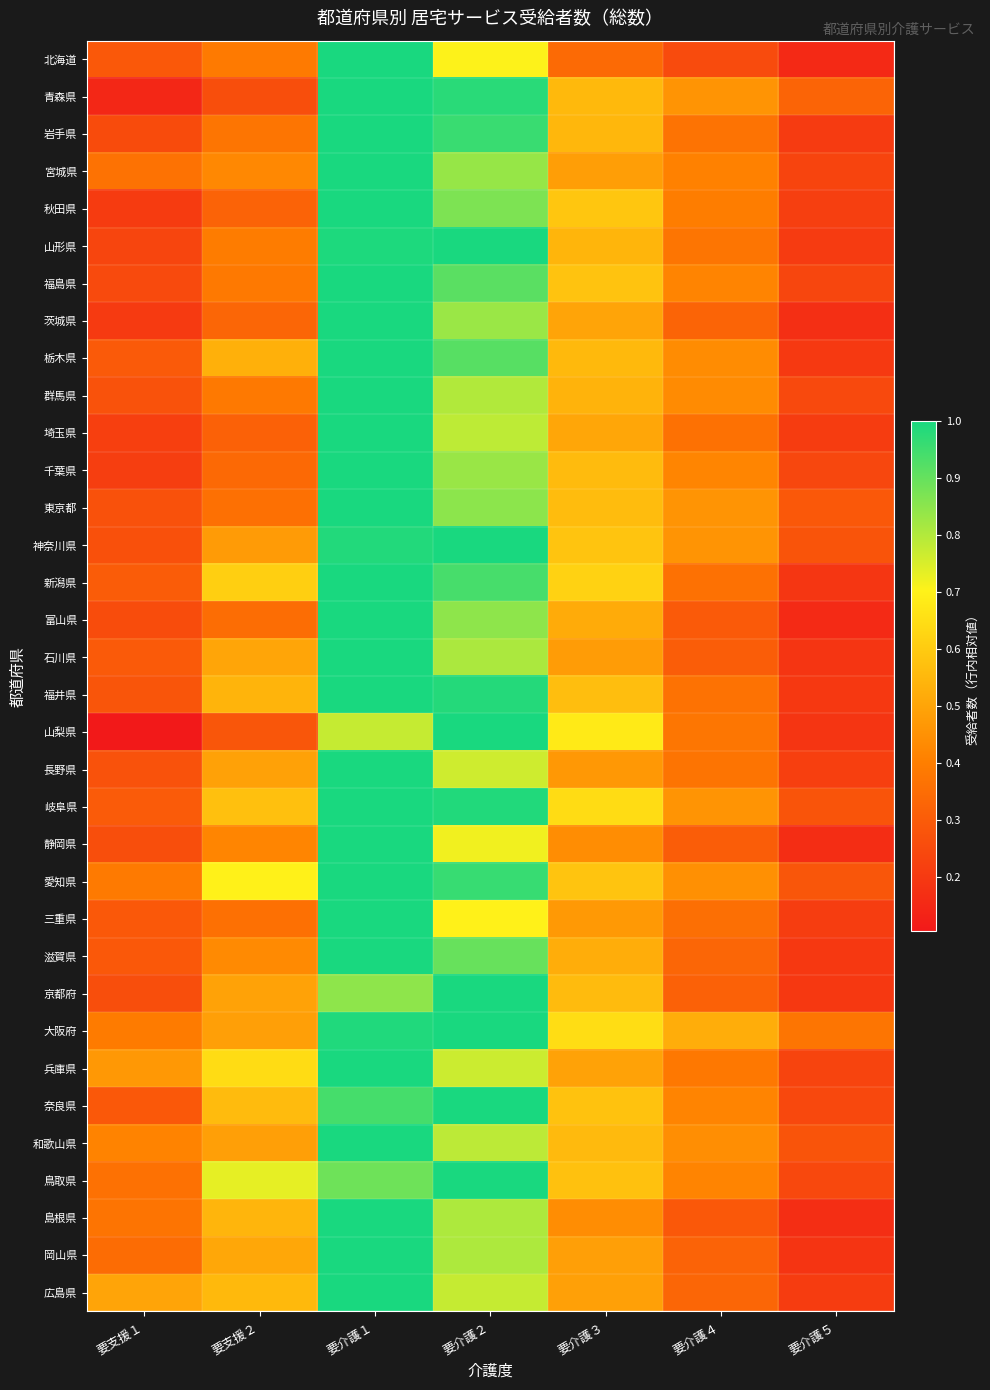

Reading left to right, transcribe all the data shown in this chart.

北海道: 要支援１=0.3	要支援２=0.4	要介護１=1.0	要介護２=0.7	要介護３=0.3	要介護４=0.3	要介護５=0.2
青森県: 要支援１=0.1	要支援２=0.3	要介護１=1.0	要介護２=1.0	要介護３=0.6	要介護４=0.5	要介護５=0.3
岩手県: 要支援１=0.3	要支援２=0.4	要介護１=1.0	要介護２=1.0	要介護３=0.6	要介護４=0.4	要介護５=0.2
宮城県: 要支援１=0.4	要支援２=0.4	要介護１=1.0	要介護２=0.8	要介護３=0.5	要介護４=0.4	要介護５=0.2
秋田県: 要支援１=0.2	要支援２=0.3	要介護１=1.0	要介護２=0.9	要介護３=0.6	要介護４=0.4	要介護５=0.2
山形県: 要支援１=0.2	要支援２=0.4	要介護１=1.0	要介護２=1.0	要介護３=0.5	要介護４=0.4	要介護５=0.2
福島県: 要支援１=0.2	要支援２=0.4	要介護１=1.0	要介護２=0.9	要介護３=0.6	要介護４=0.4	要介護５=0.2
茨城県: 要支援１=0.2	要支援２=0.3	要介護１=1.0	要介護２=0.8	要介護３=0.5	要介護４=0.3	要介護５=0.2
栃木県: 要支援１=0.3	要支援２=0.5	要介護１=1.0	要介護２=0.9	要介護３=0.6	要介護４=0.4	要介護５=0.2
群馬県: 要支援１=0.3	要支援２=0.4	要介護１=1.0	要介護２=0.8	要介護３=0.5	要介護４=0.4	要介護５=0.2
埼玉県: 要支援１=0.2	要支援２=0.3	要介護１=1.0	要介護２=0.8	要介護３=0.5	要介護４=0.4	要介護５=0.2
千葉県: 要支援１=0.2	要支援２=0.3	要介護１=1.0	要介護２=0.8	要介護３=0.6	要介護４=0.4	要介護５=0.2
東京都: 要支援１=0.3	要支援２=0.4	要介護１=1.0	要介護２=0.9	要介護３=0.6	要介護４=0.5	要介護５=0.3
神奈川県: 要支援１=0.3	要支援２=0.5	要介護１=1.0	要介護２=1.0	要介護３=0.6	要介護４=0.5	要介護５=0.3
新潟県: 要支援１=0.3	要支援２=0.6	要介護１=1.0	要介護２=0.9	要介護３=0.6	要介護４=0.4	要介護５=0.2
富山県: 要支援１=0.3	要支援２=0.4	要介護１=1.0	要介護２=0.8	要介護３=0.5	要介護４=0.3	要介護５=0.2
石川県: 要支援１=0.3	要支援２=0.5	要介護１=1.0	要介護２=0.8	要介護３=0.5	要介護４=0.3	要介護５=0.2
福井県: 要支援１=0.3	要支援２=0.5	要介護１=1.0	要介護２=1.0	要介護３=0.6	要介護４=0.4	要介護５=0.2
山梨県: 要支援１=0.1	要支援２=0.3	要介護１=0.8	要介護２=1.0	要介護３=0.7	要介護４=0.4	要介護５=0.2
長野県: 要支援１=0.3	要支援２=0.5	要介護１=1.0	要介護２=0.8	要介護３=0.5	要介護４=0.4	要介護５=0.2
岐阜県: 要支援１=0.3	要支援２=0.6	要介護１=1.0	要介護２=1.0	要介護３=0.6	要介護４=0.5	要介護５=0.3
静岡県: 要支援１=0.3	要支援２=0.4	要介護１=1.0	要介護２=0.7	要介護３=0.4	要介護４=0.3	要介護５=0.2
愛知県: 要支援１=0.4	要支援２=0.7	要介護１=1.0	要介護２=1.0	要介護３=0.6	要介護４=0.4	要介護５=0.3
三重県: 要支援１=0.3	要支援２=0.4	要介護１=1.0	要介護２=0.7	要介護３=0.5	要介護４=0.4	要介護５=0.2
滋賀県: 要支援１=0.3	要支援２=0.4	要介護１=1.0	要介護２=0.9	要介護３=0.5	要介護４=0.3	要介護５=0.2
京都府: 要支援１=0.3	要支援２=0.5	要介護１=0.8	要介護２=1.0	要介護３=0.6	要介護４=0.3	要介護５=0.2
大阪府: 要支援１=0.4	要支援２=0.5	要介護１=1.0	要介護２=1.0	要介護３=0.6	要介護４=0.5	要介護５=0.4
兵庫県: 要支援１=0.5	要支援２=0.6	要介護１=1.0	要介護２=0.8	要介護３=0.5	要介護４=0.4	要介護５=0.2
奈良県: 要支援１=0.3	要支援２=0.6	要介護１=0.9	要介護２=1.0	要介護３=0.6	要介護４=0.4	要介護５=0.2
和歌山県: 要支援１=0.4	要支援２=0.5	要介護１=1.0	要介護２=0.8	要介護３=0.6	要介護４=0.4	要介護５=0.3
鳥取県: 要支援１=0.4	要支援２=0.7	要介護１=0.9	要介護２=1.0	要介護３=0.6	要介護４=0.4	要介護５=0.2
島根県: 要支援１=0.4	要支援２=0.5	要介護１=1.0	要介護２=0.8	要介護３=0.4	要介護４=0.3	要介護５=0.2
岡山県: 要支援１=0.3	要支援２=0.5	要介護１=1.0	要介護２=0.8	要介護３=0.5	要介護４=0.3	要介護５=0.2
広島県: 要支援１=0.5	要支援２=0.6	要介護１=1.0	要介護２=0.8	要介護３=0.5	要介護４=0.3	要介護５=0.2